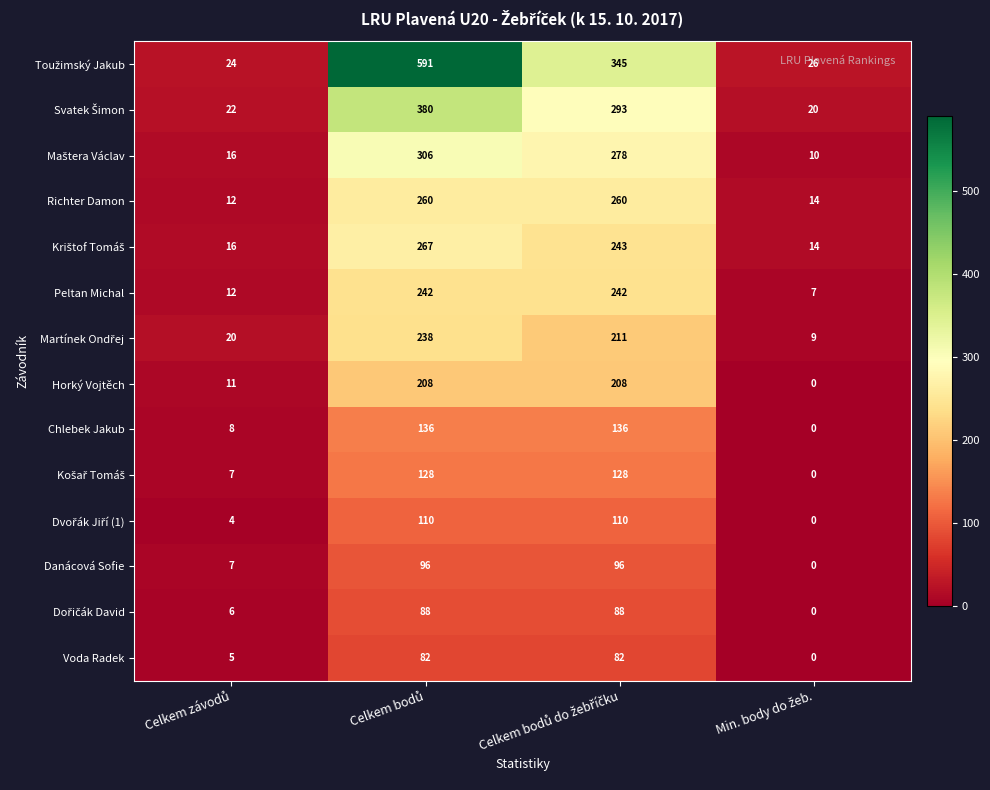

What is the greatest value displayed?

591